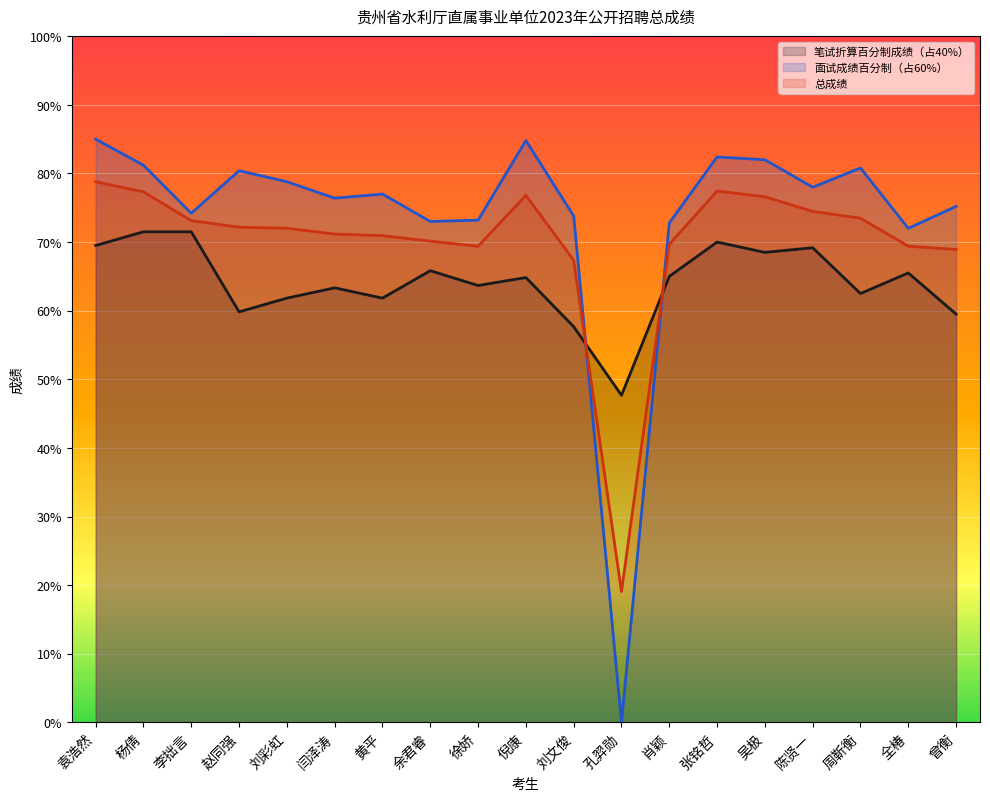

Does the chart display data point markers on the line(s)?

No